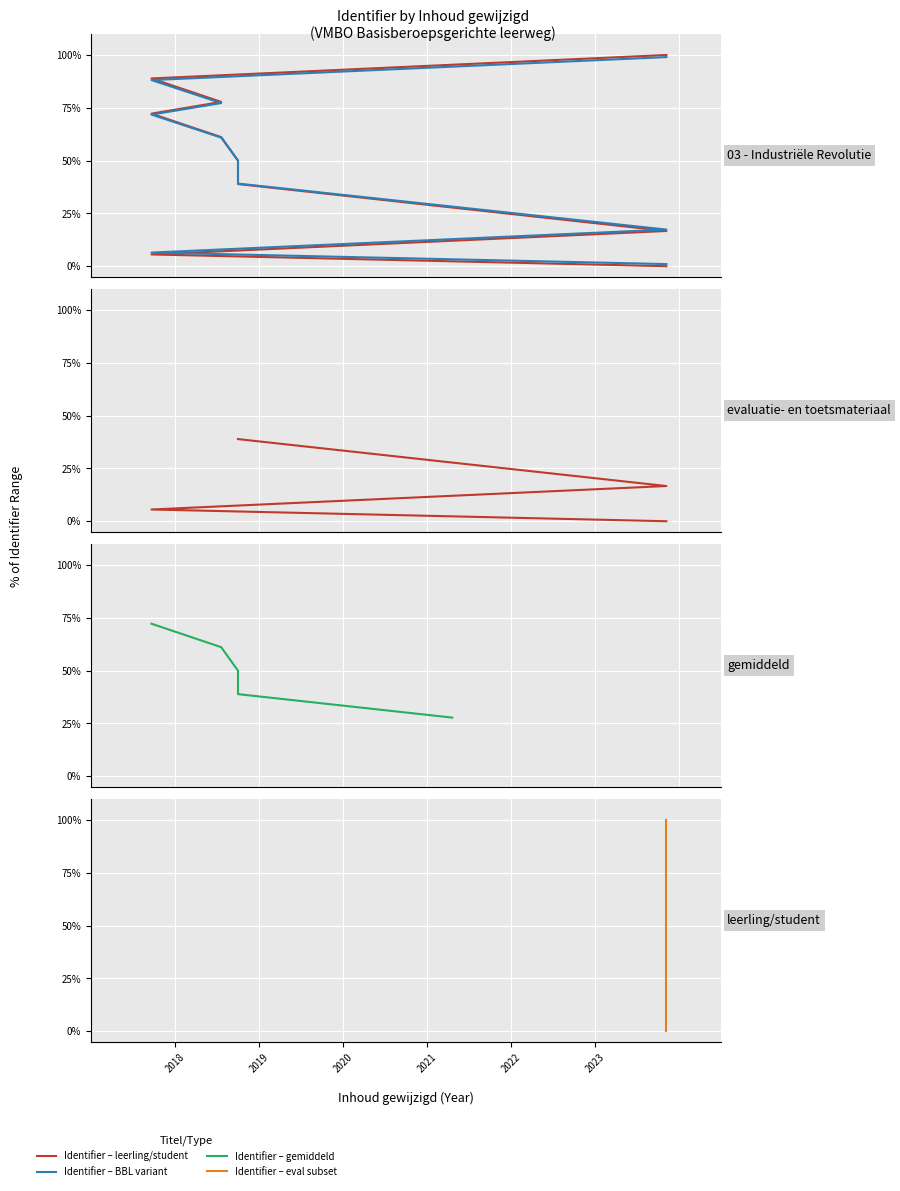

What is the difference between the maximum and minimum values?

100.0